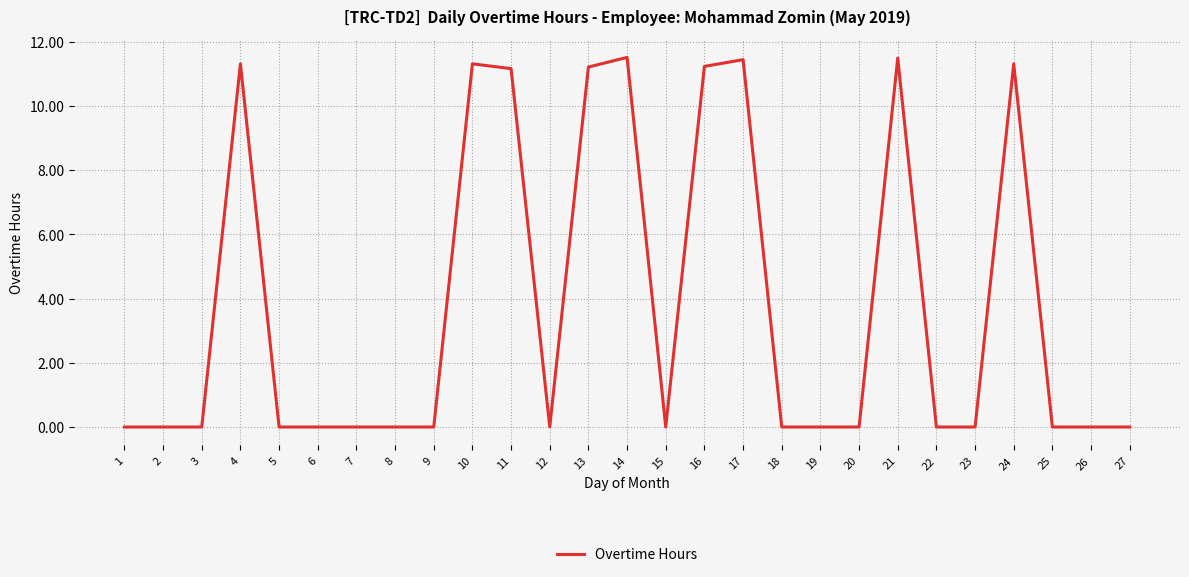

What is the maximum value shown in the chart?

11.5